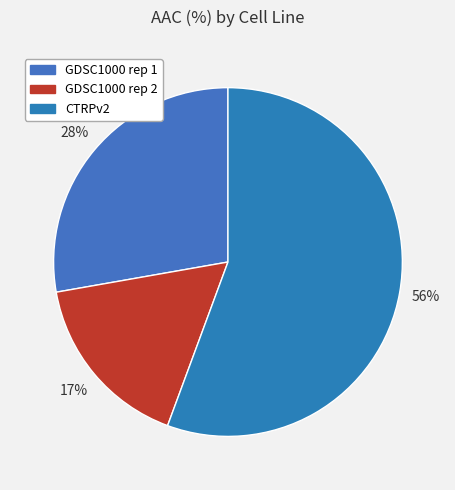

Rank the categories by value from lowest to highest.

GDSC1000 rep 2, GDSC1000 rep 1, CTRPv2